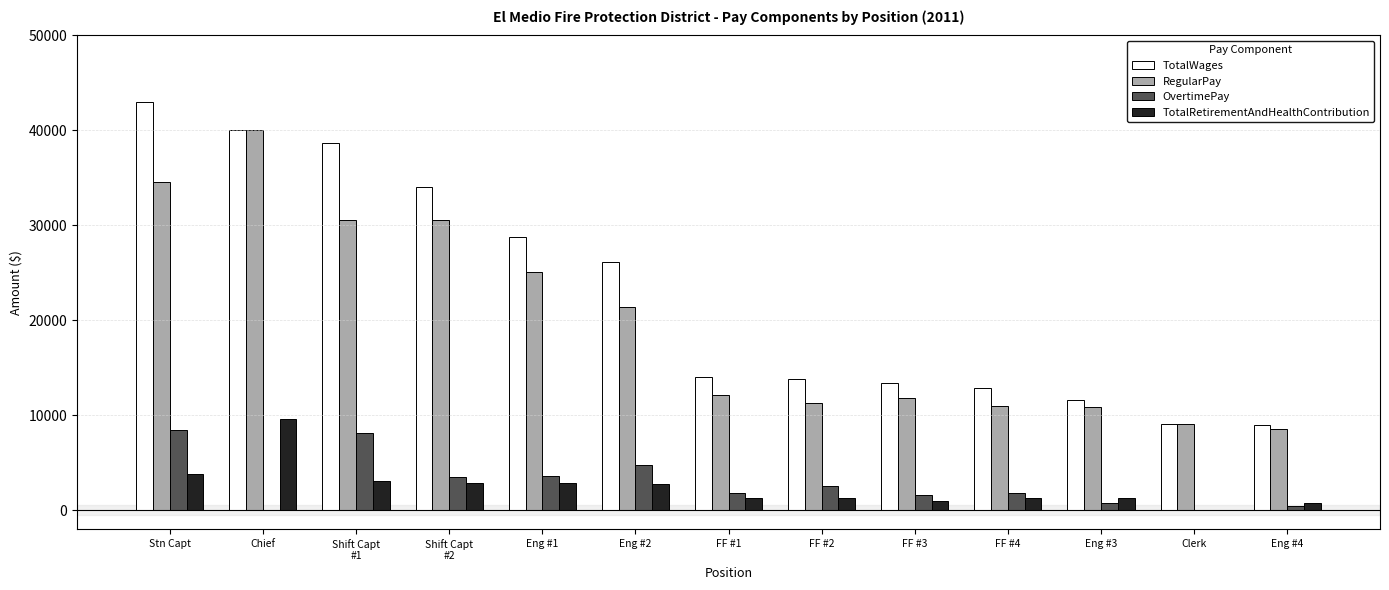

Which series has the largest total across all categories?

TotalWages